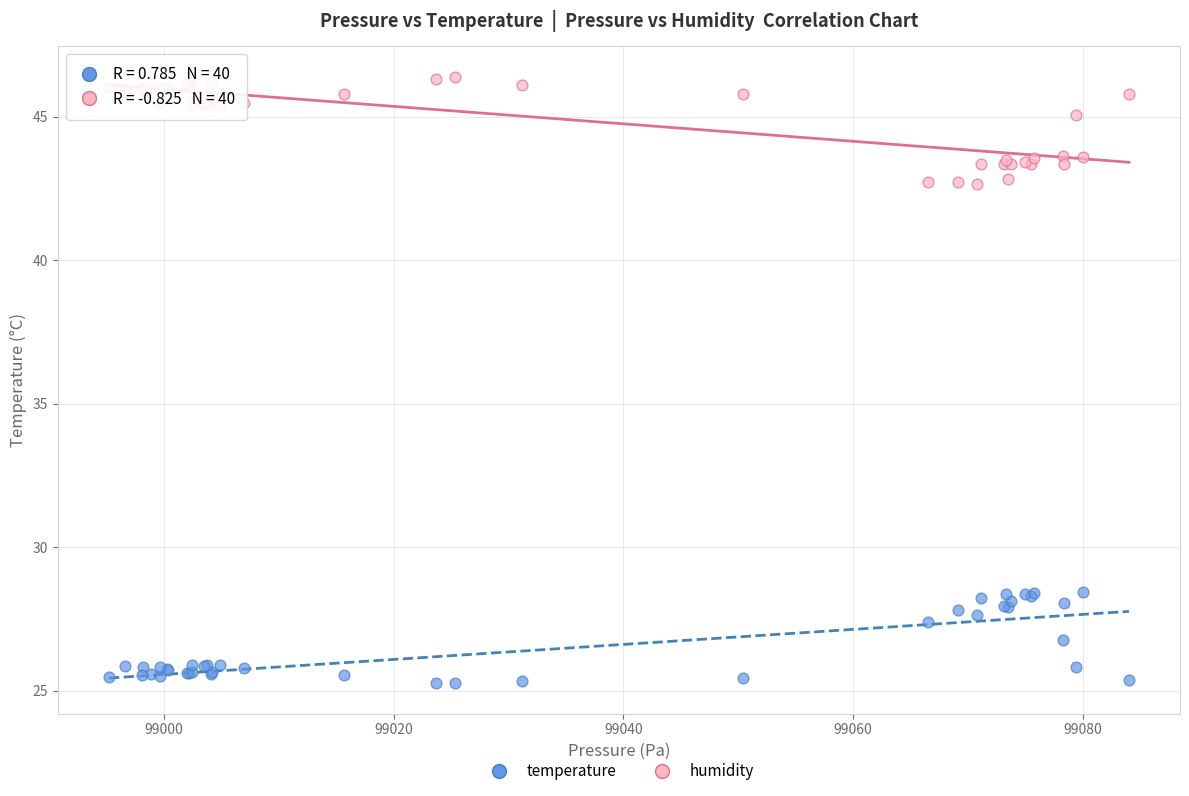

Which series reaches the maximum Y coordinate?

humidity